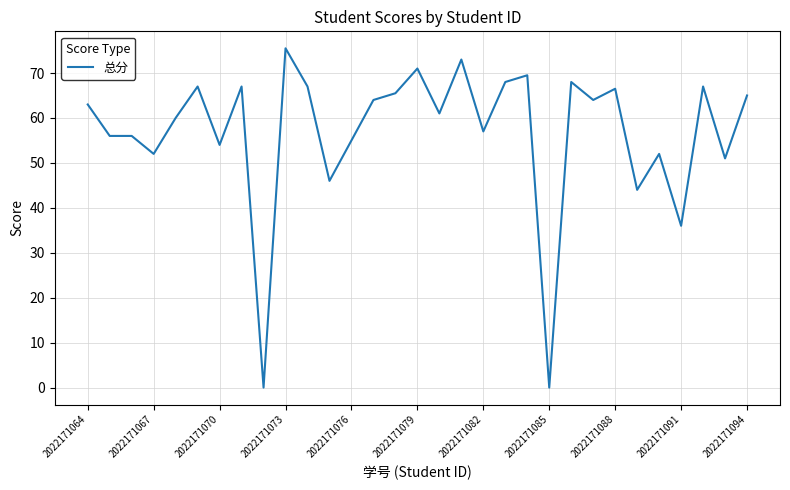

Is this an area chart (filled region under the line)?

No